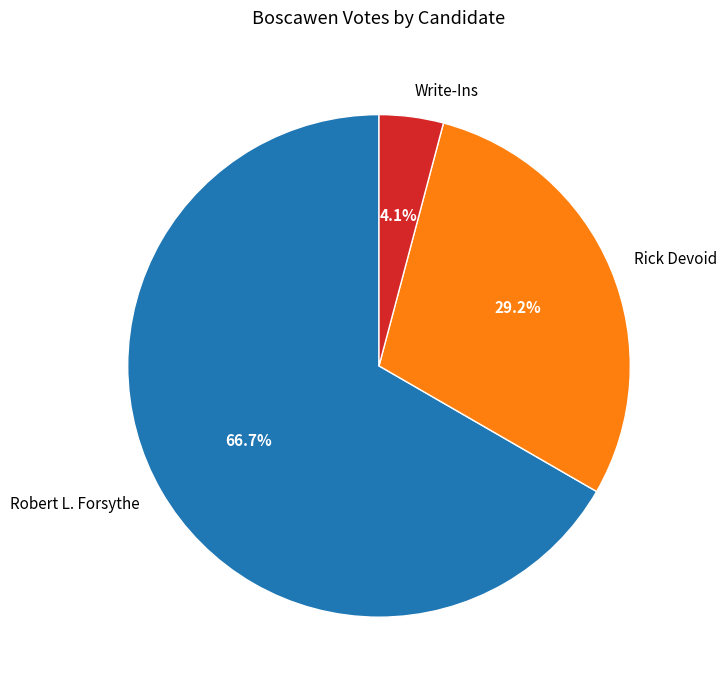

Does Robert L. Forsythe account for over 50% of the chart?

Yes